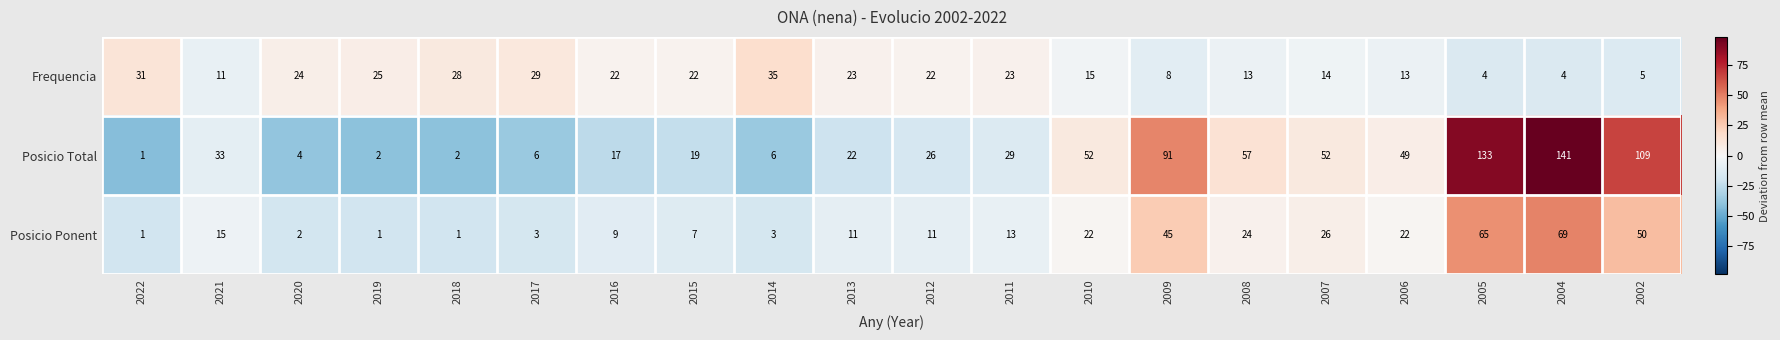

Which label corresponds to the largest value in the chart?

2004